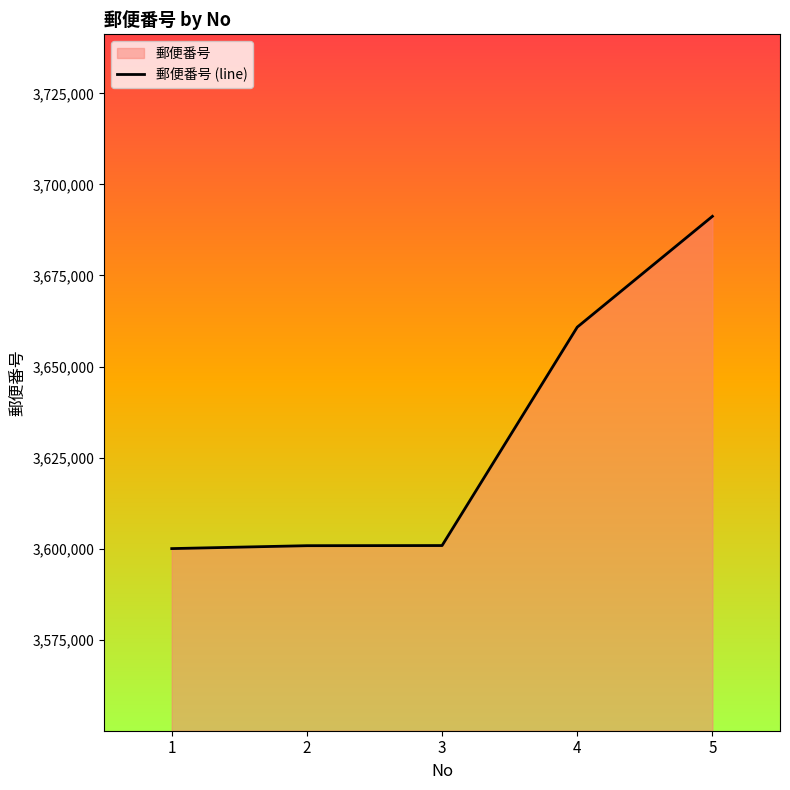

True or false: there are more than 2 points higher than both neighbors.

False